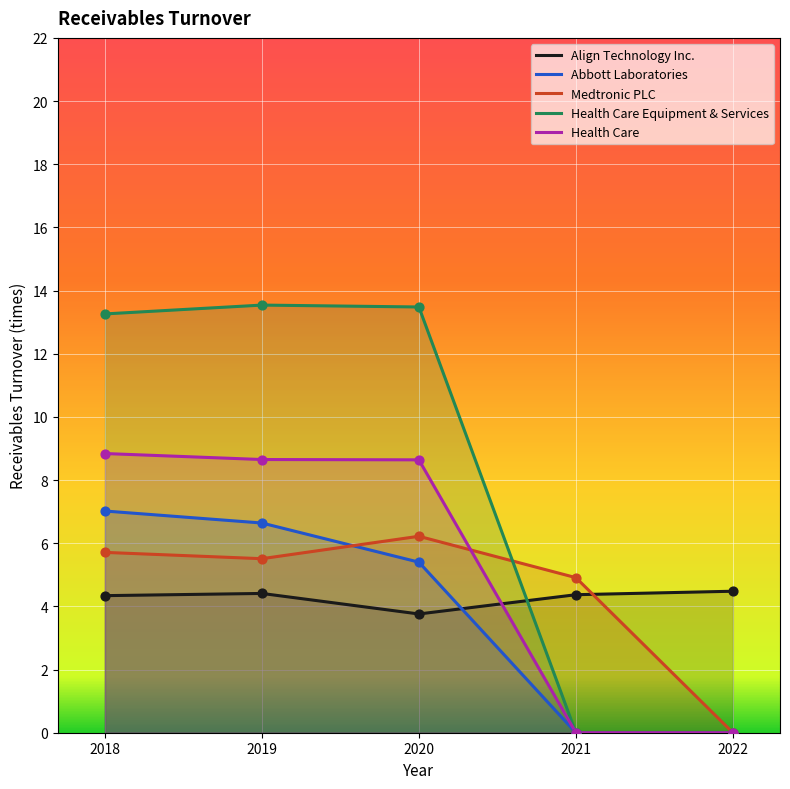

Which series has the largest total across all categories?

Health Care Equipment & Services